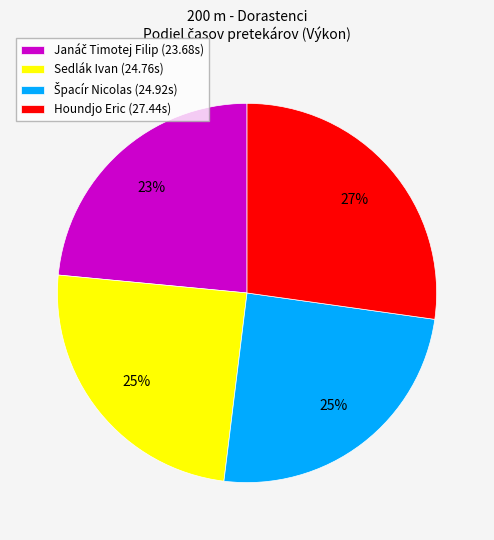

Count the number of slices in the pie.

4